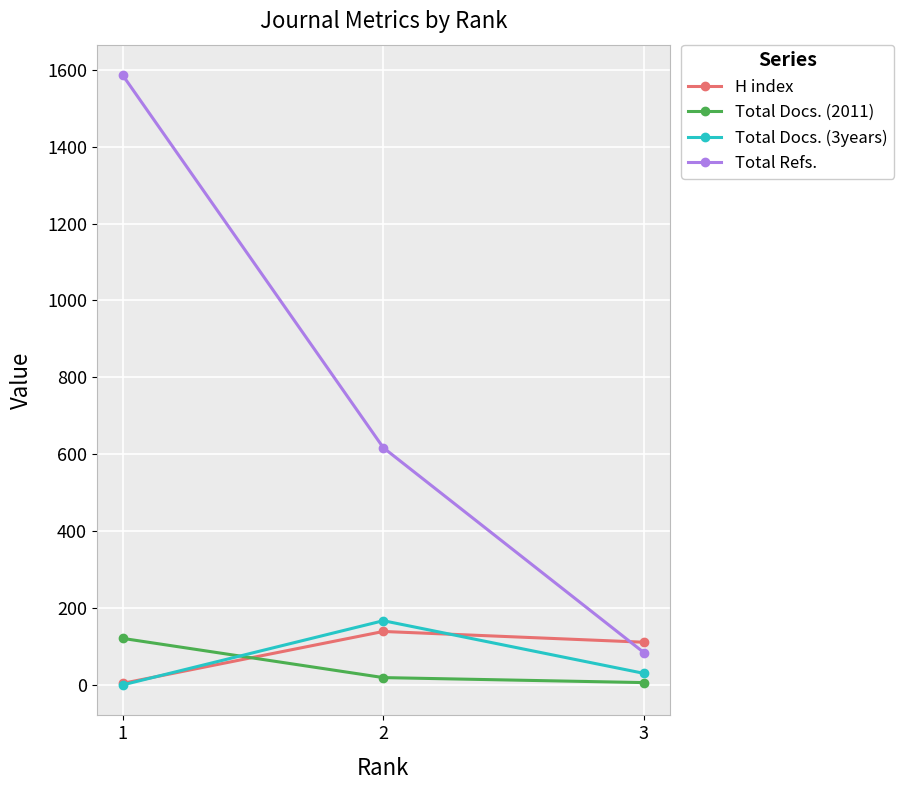

The Total Refs. series shows 84 at 3. True or false?

True